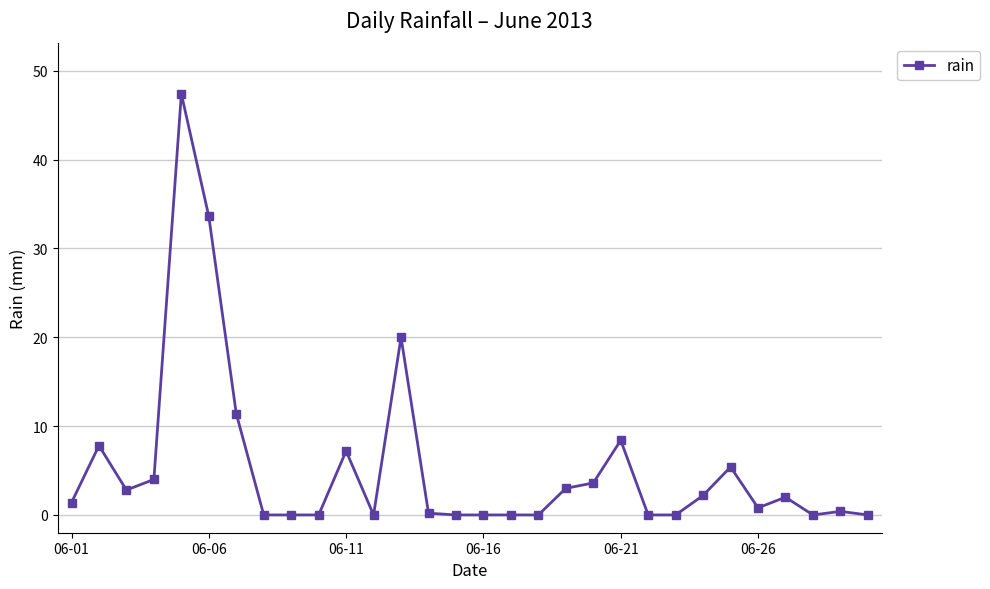

What is the value of the 13th point from the left?

20.0